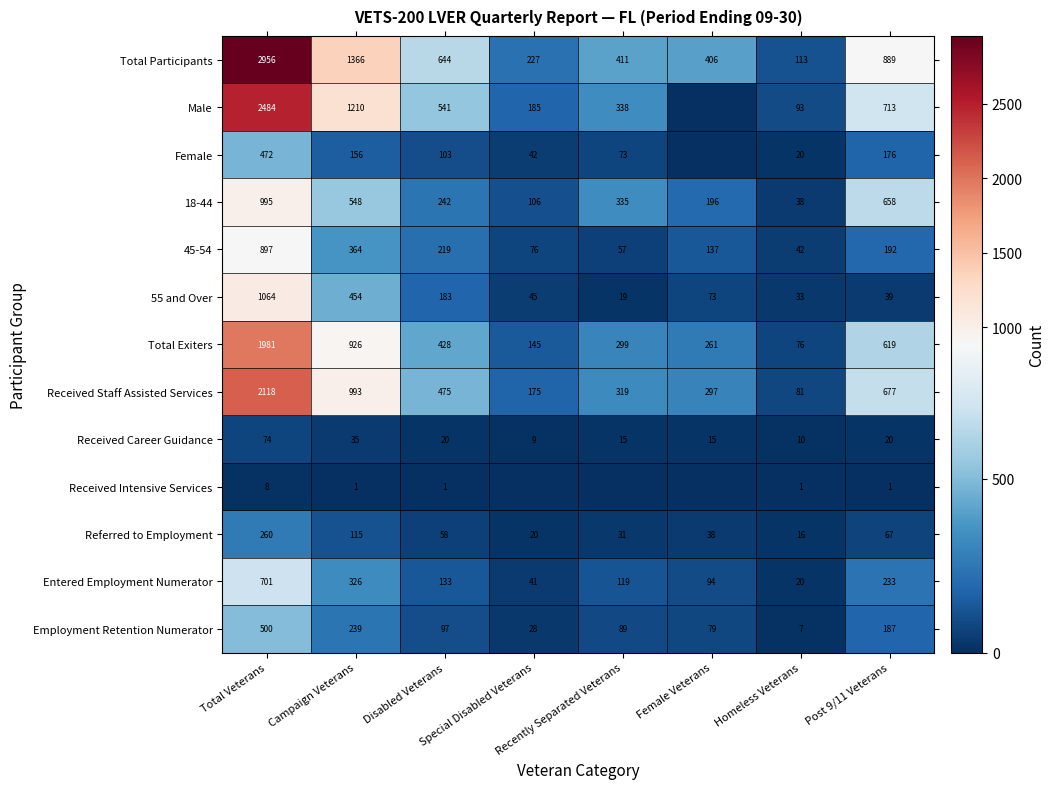

What is the maximum value shown in the chart?

2956